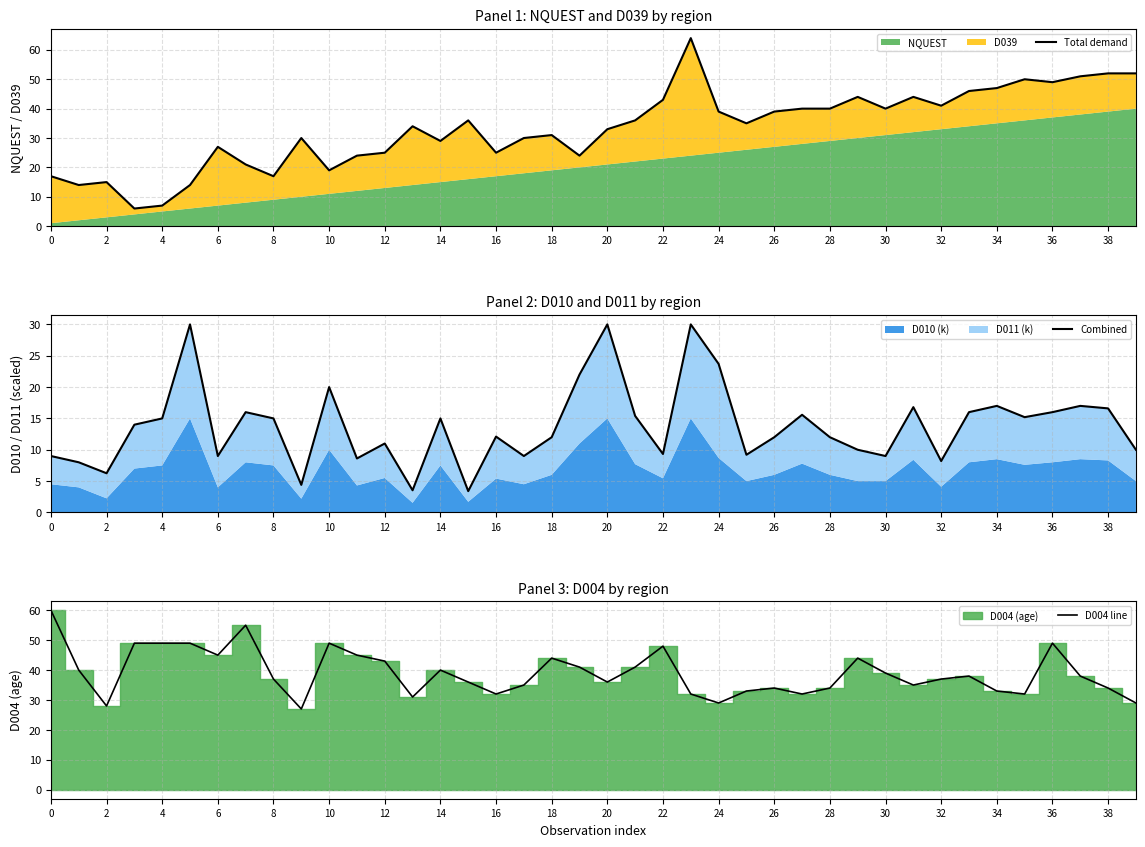

How many data points in D004 line are less than 38?

20